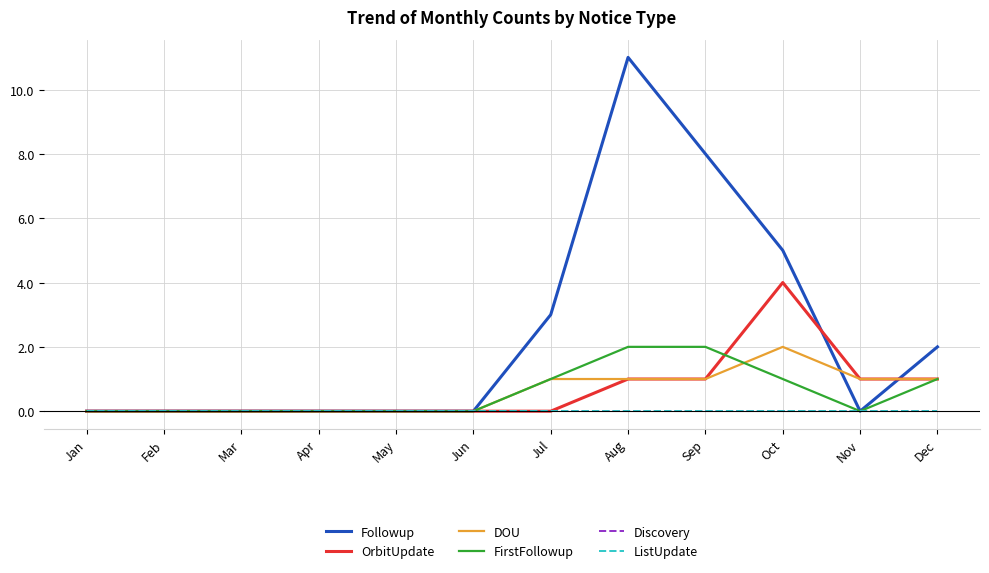

At which label is Followup closest to 5?

Oct